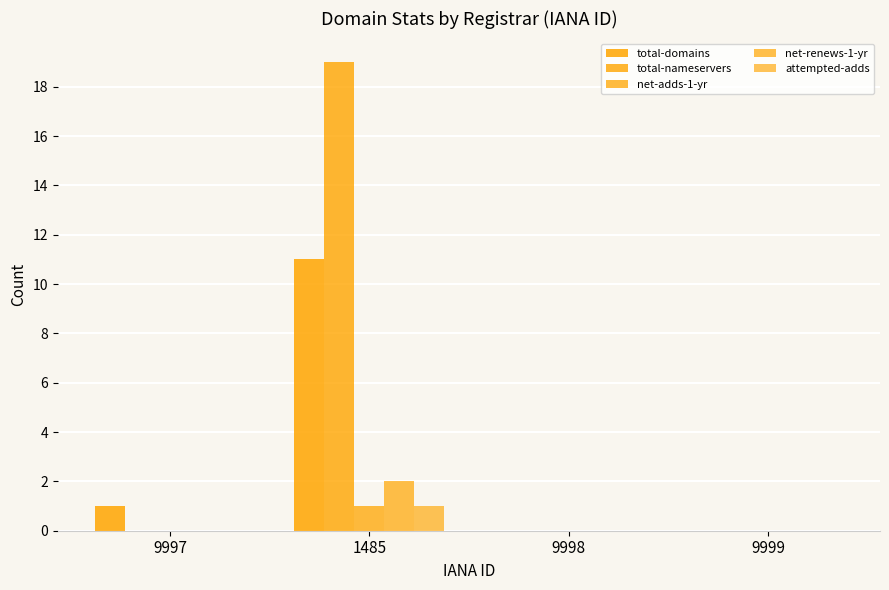

What is the maximum value for net-renews-1-yr?

2